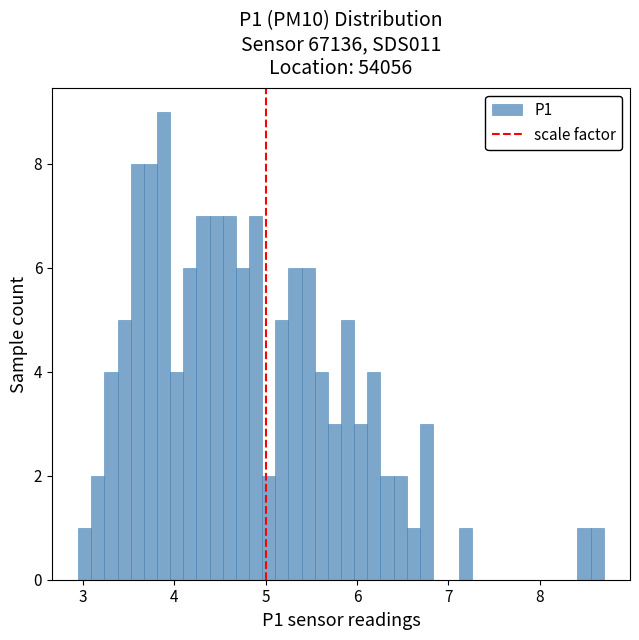

Read against the x-axis, roughly where is the centre of the tallest bar?

3.9